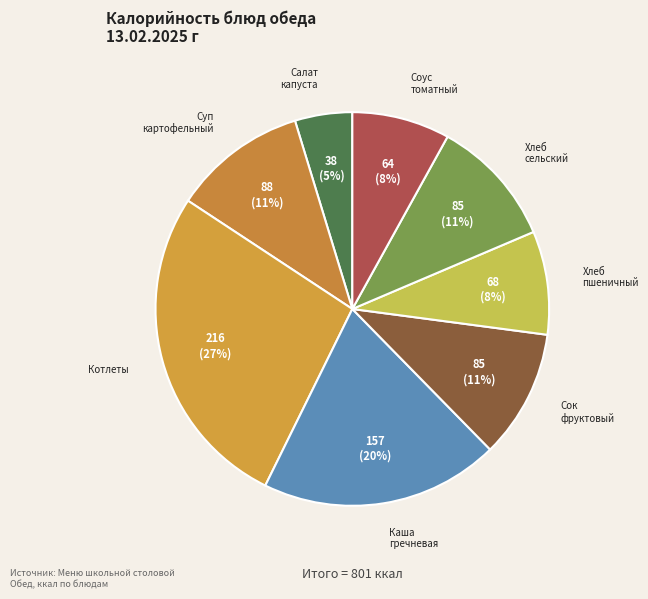

Rank the categories by value from lowest to highest.

Салат из свежей капусты с яблоками, Соус томатный, Хлеб пшеничный, Сок фруктовый, Хлеб сельский, Суп картофельный с макаронными изделиями, Каша вязкая гречневая, Котлеты/биточки/шницели